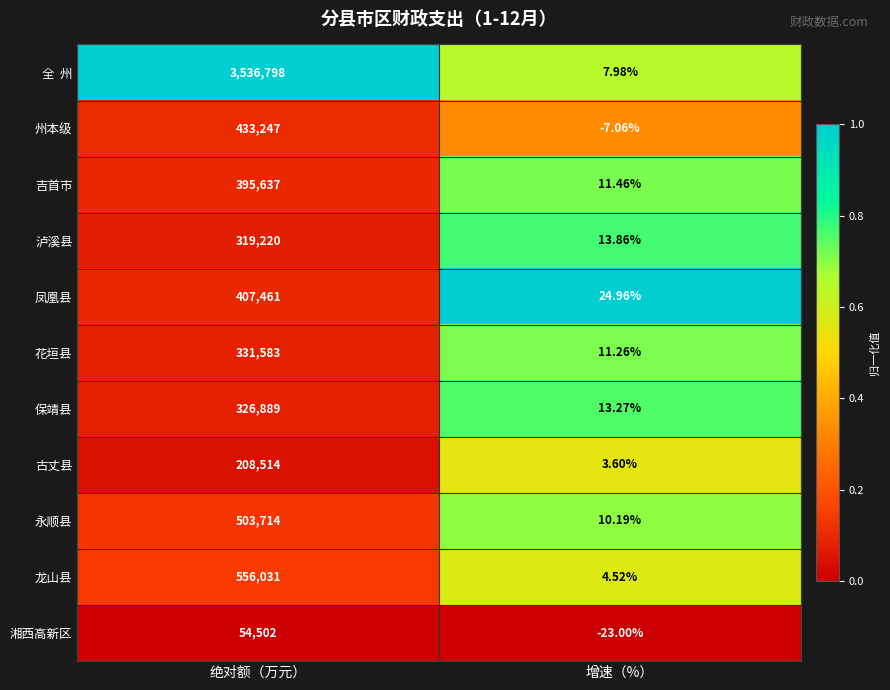

Where is 凤凰县 nearest to the value 203742?

增速（%）